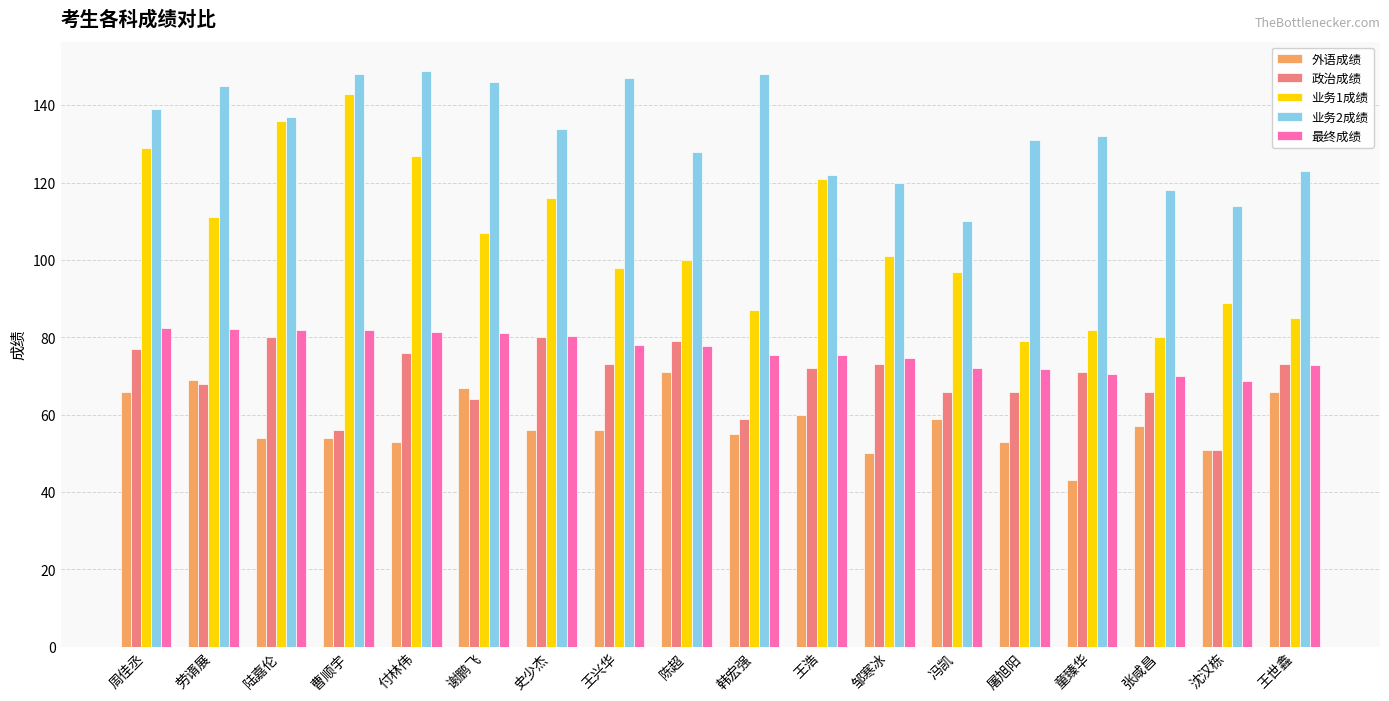

What position from the left is 王兴华?

8